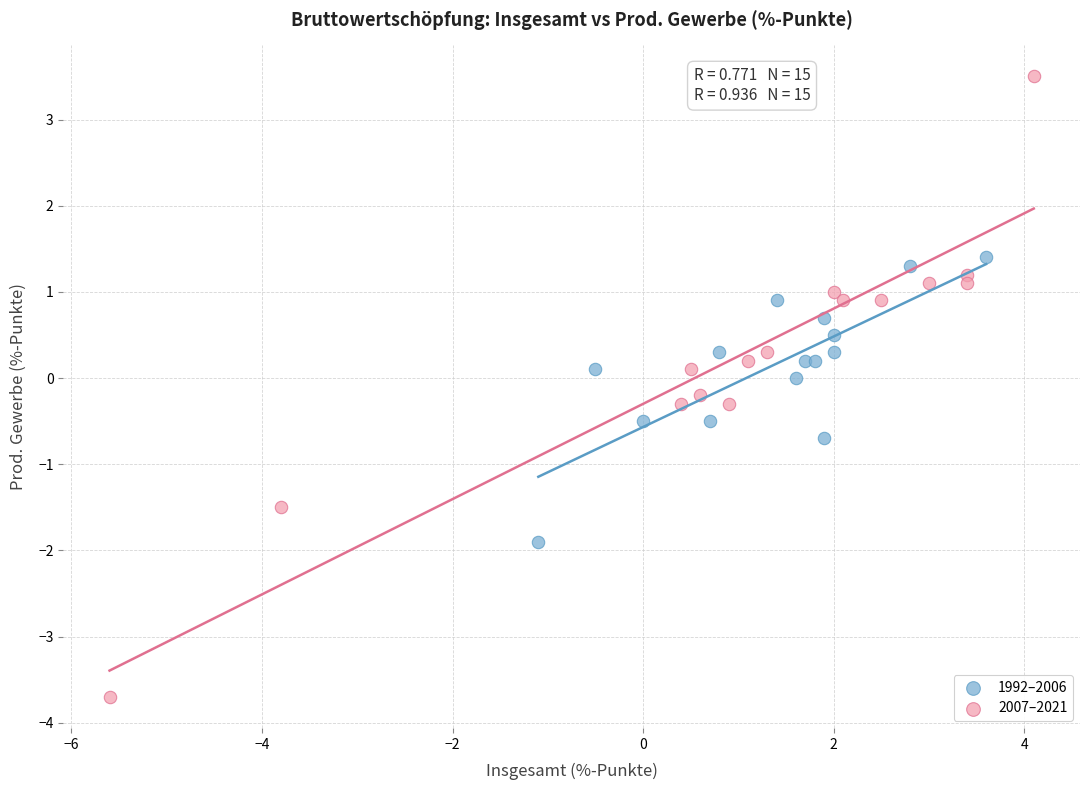

Which series reaches the maximum Y coordinate?

2007–2021